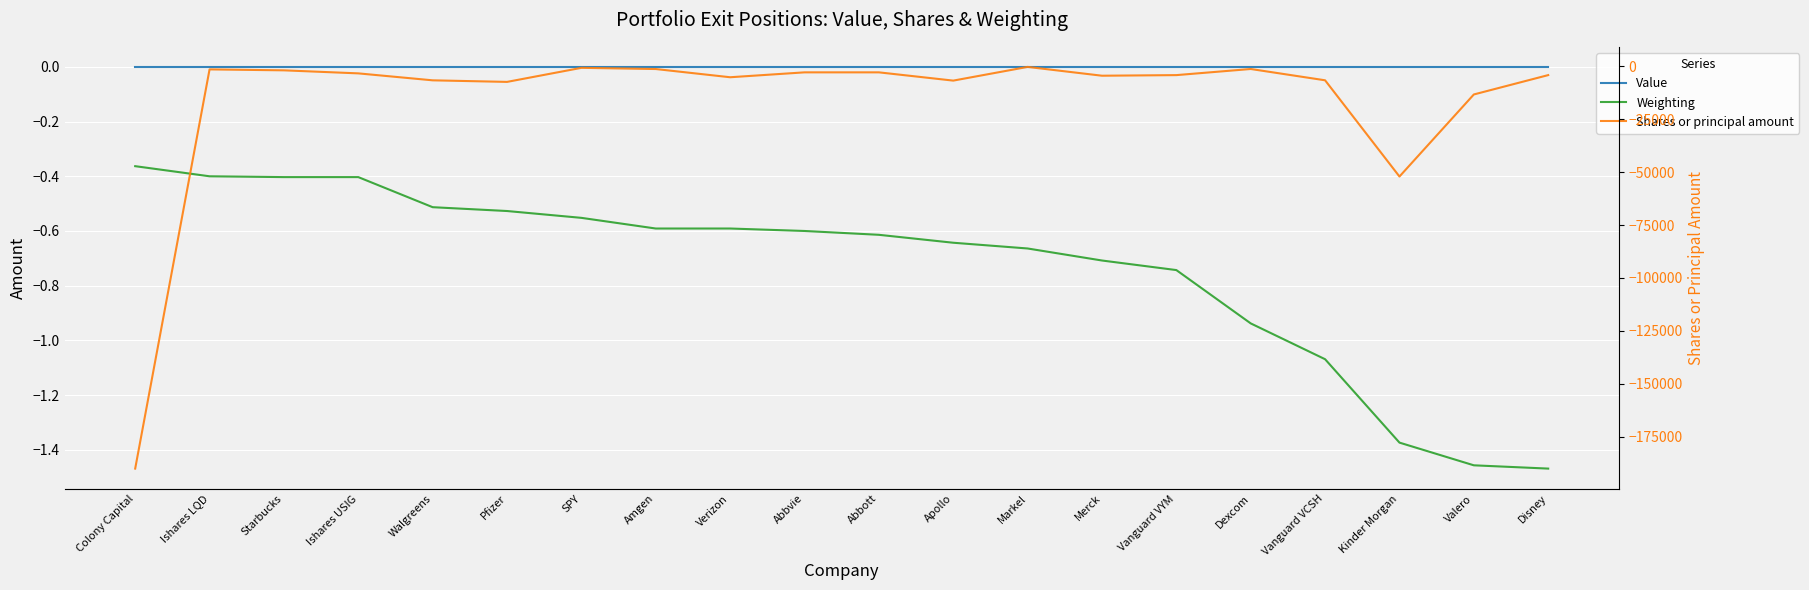

What is the minimum value shown in the chart?

-190000.0